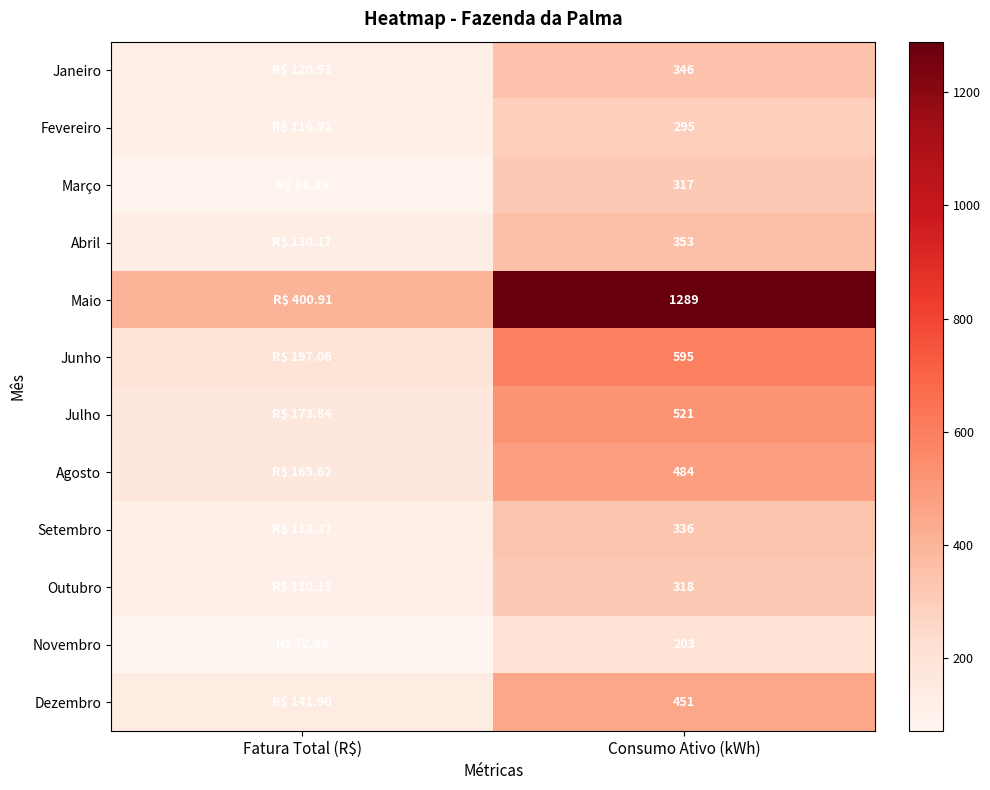

At Consumo Ativo (kWh), list the series in order from largest to smallest.

Maio, Junho, Julho, Agosto, Dezembro, Abril, Janeiro, Setembro, Outubro, Março, Fevereiro, Novembro